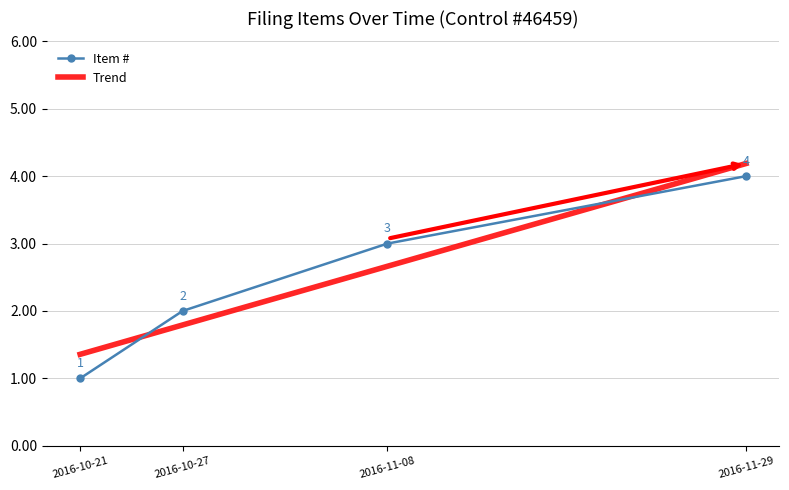

What is the sum of the values at 2016-11-29 and 2016-11-08?

7